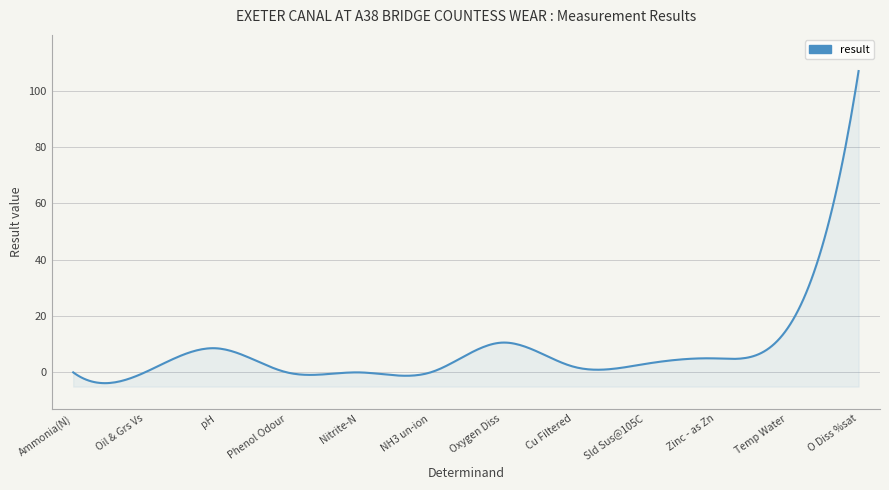

True or false: there are more than 1 points higher than both neighbors.

True